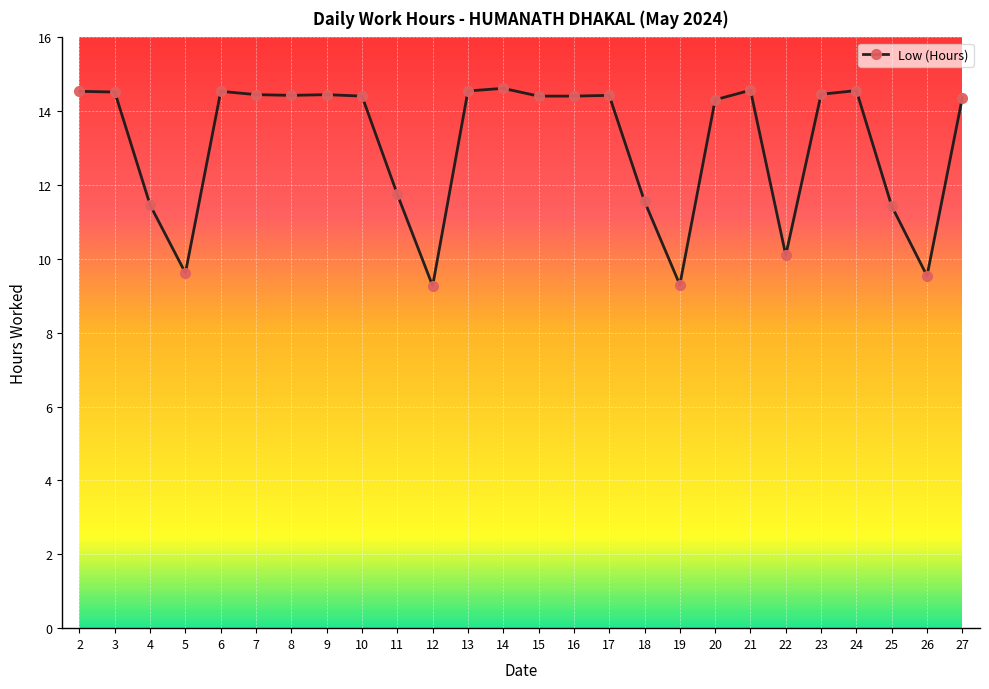

What is the sum of the values at 17 and 25?

25.9